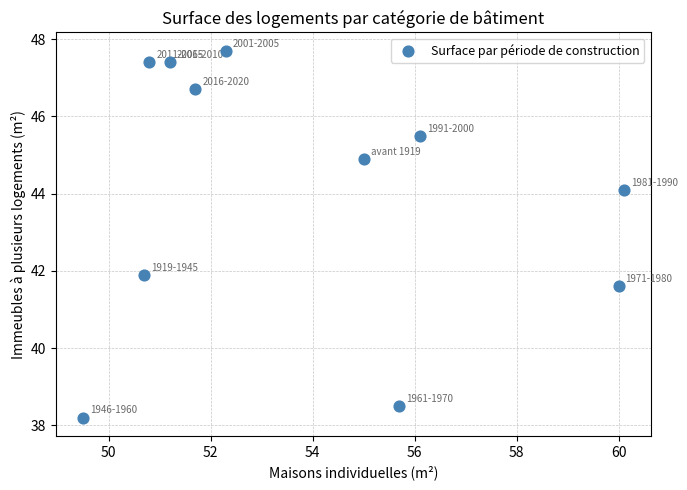

What is the average Y value?

44.0